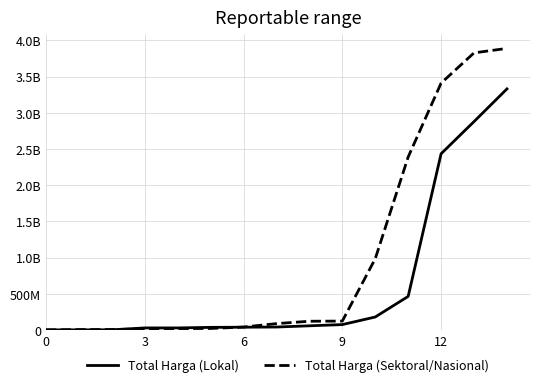

What are all the series names shown in the legend?

Total Harga (Lokal), Total Harga (Sektoral/Nasional)